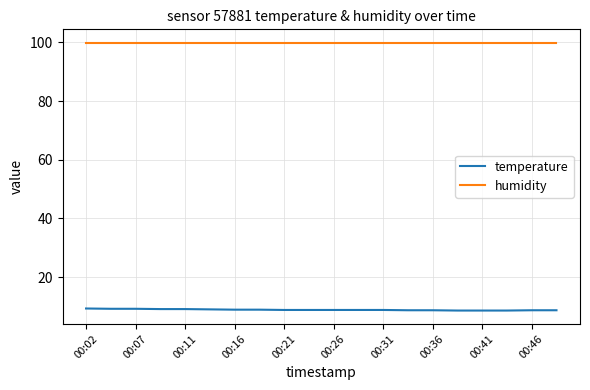

Which series has the largest total across all categories?

humidity